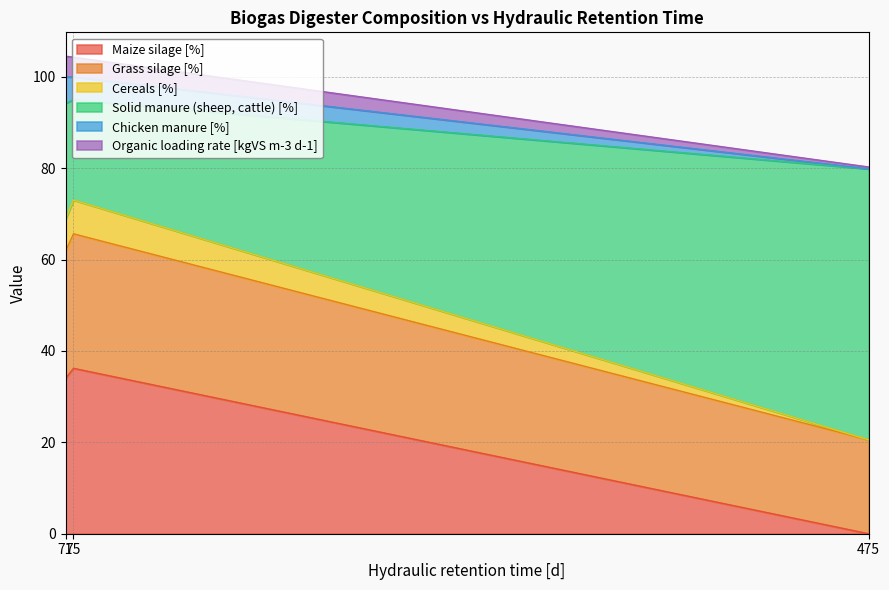

How many series are shown in this chart?

6